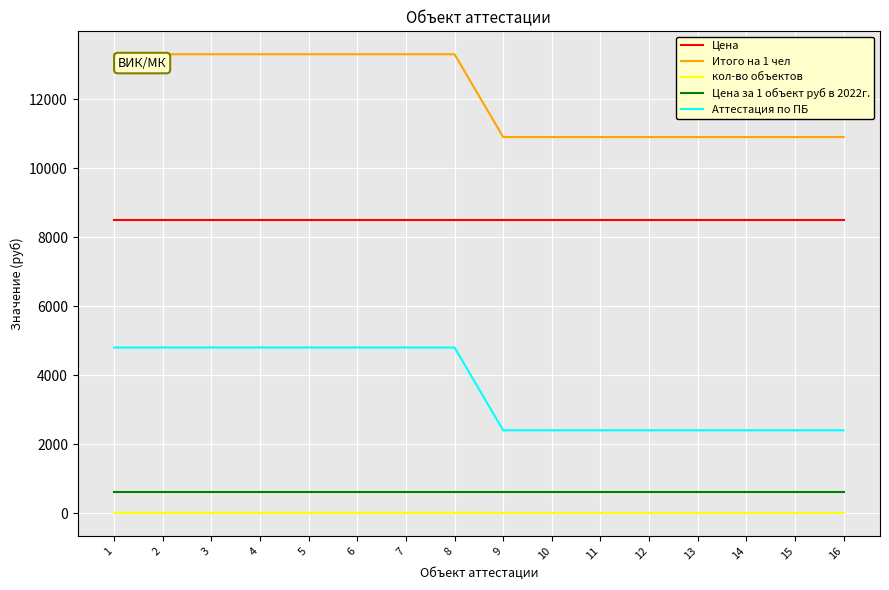

True or false: Цена за 1 объект руб в 2022г. and кол-во объектов cross at least once.

False